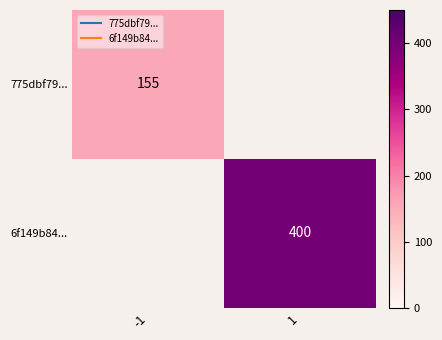

Rank the series at -1 from highest to lowest value.

775dbf79..., 6f149b84...